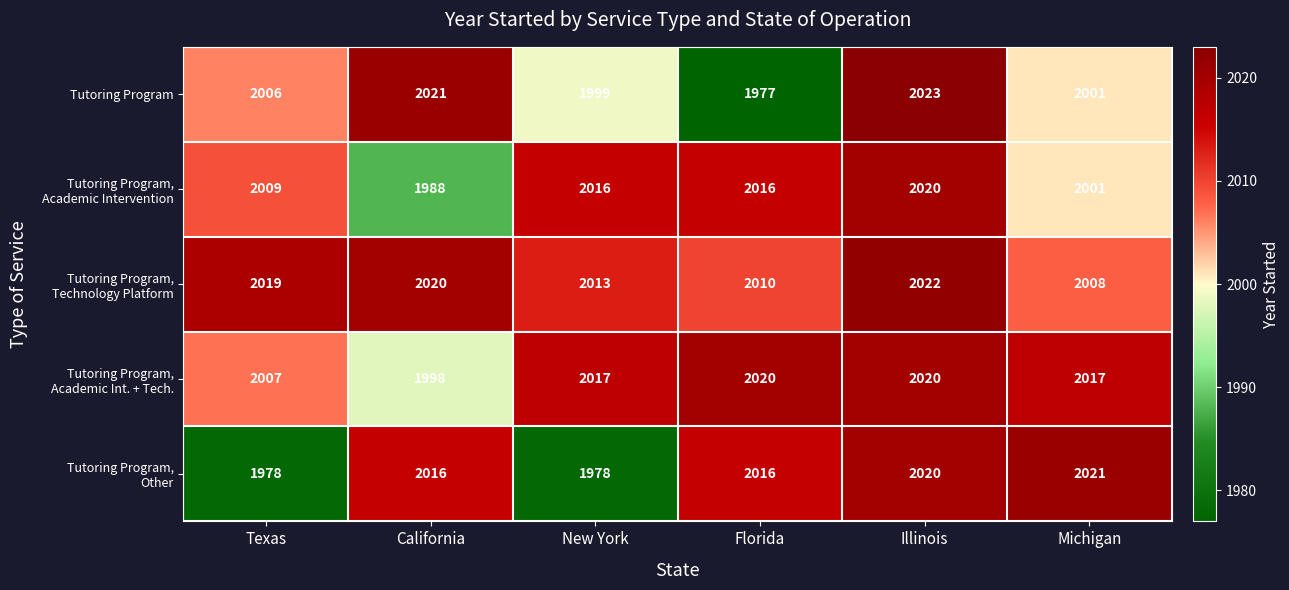

What is the difference between the maximum and minimum values in the Tutoring Program series?

46